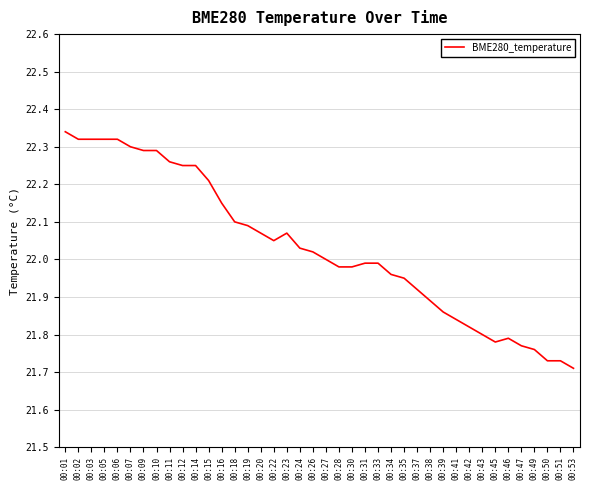

Between 00:03 and 00:18, which is larger?

00:03